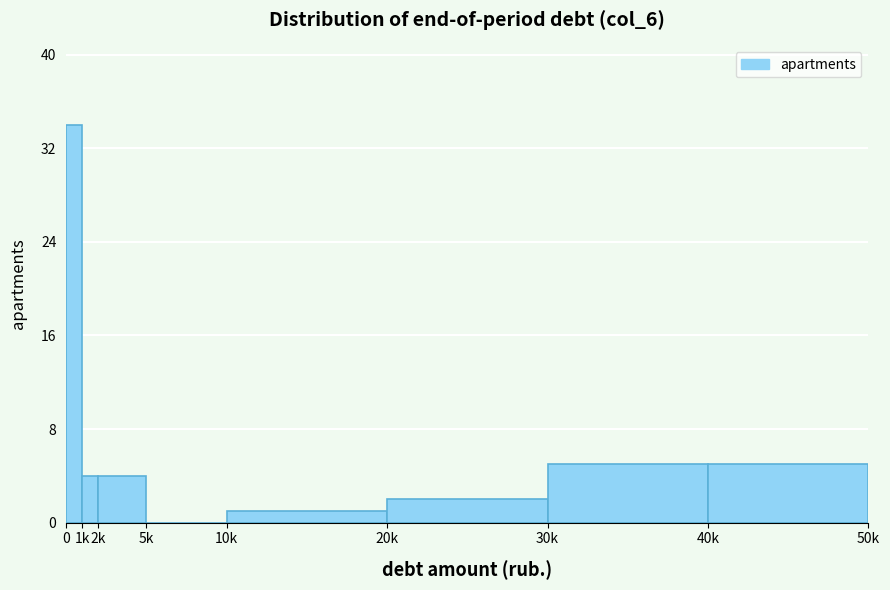

Reading left to right, list all the values displayed in this chart.

0=34	1k=4	2k=4	5k=0	10k=1	20k=2	30k=5	40k=5